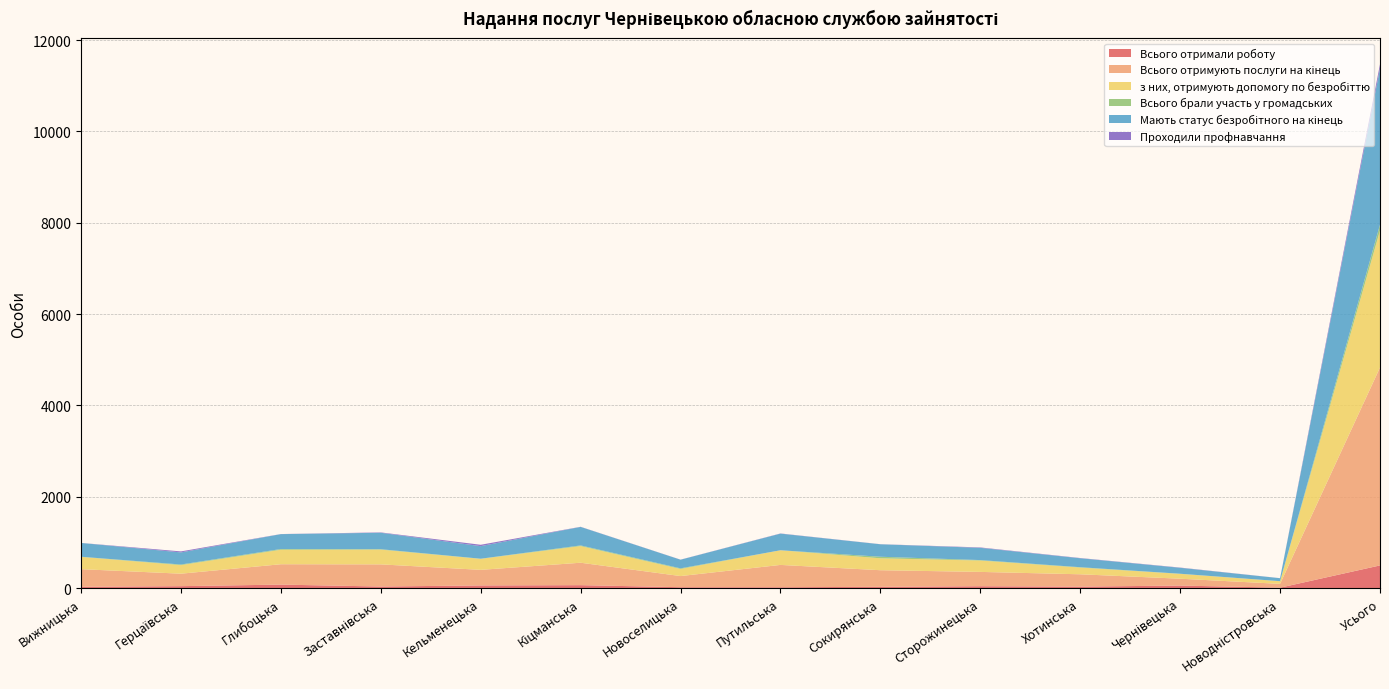

Reading right to left, extract all data points from this chart.

Всього отримали роботу: Усього=497	Новодністровська=10	Чернівецька=56	Хотинська=33	Сторожинецька=42	Сокирянська=29	Путильська=19	Новоселицька=20	Кіцманська=65	Кельменецька=59	Заставнівська=35	Глибоцька=77	Герцаївська=43	Вижницька=30
Всього отримують послуги на кінець: Усього=4333	Новодністровська=83	Чернівецька=150	Хотинська=270	Сторожинецька=313	Сокирянська=363	Путильська=489	Новоселицька=244	Кіцманська=491	Кельменецька=341	Заставнівська=485	Глибоцька=446	Герцаївська=273	Вижницька=385
з них, отримують допомогу по безробіттю: Усього=2998	Новодністровська=58	Чернівецька=106	Хотинська=147	Сторожинецька=249	Сокирянська=261	Путильська=321	Новоселицька=155	Кіцманська=364	Кельменецька=241	Заставнівська=323	Глибоцька=317	Герцаївська=187	Вижницька=269
Всього брали участь у громадських: Усього=130	Новодністровська=1	Чернівецька=3	Хотинська=8	Сторожинецька=10	Сокирянська=34	Путильська=0	Новоселицька=14	Кіцманська=15	Кельменецька=3	Заставнівська=9	Глибоцька=16	Герцаївська=14	Вижницька=3
Мають статус безробітного на кінець: Усього=3418	Новодністровська=65	Чернівецька=130	Хотинська=196	Сторожинецька=268	Сокирянська=273	Путильська=364	Новоселицька=189	Кіцманська=405	Кельменецька=275	Заставнівська=360	Глибоцька=326	Герцаївська=265	Вижницька=302
Проходили профнавчання: Усього=94	Новодністровська=1	Чернівецька=5	Хотинська=5	Сторожинецька=9	Сокирянська=2	Путильська=4	Новоселицька=2	Кіцманська=3	Кельменецька=30	Заставнівська=8	Глибоцька=2	Герцаївська=22	Вижницька=1